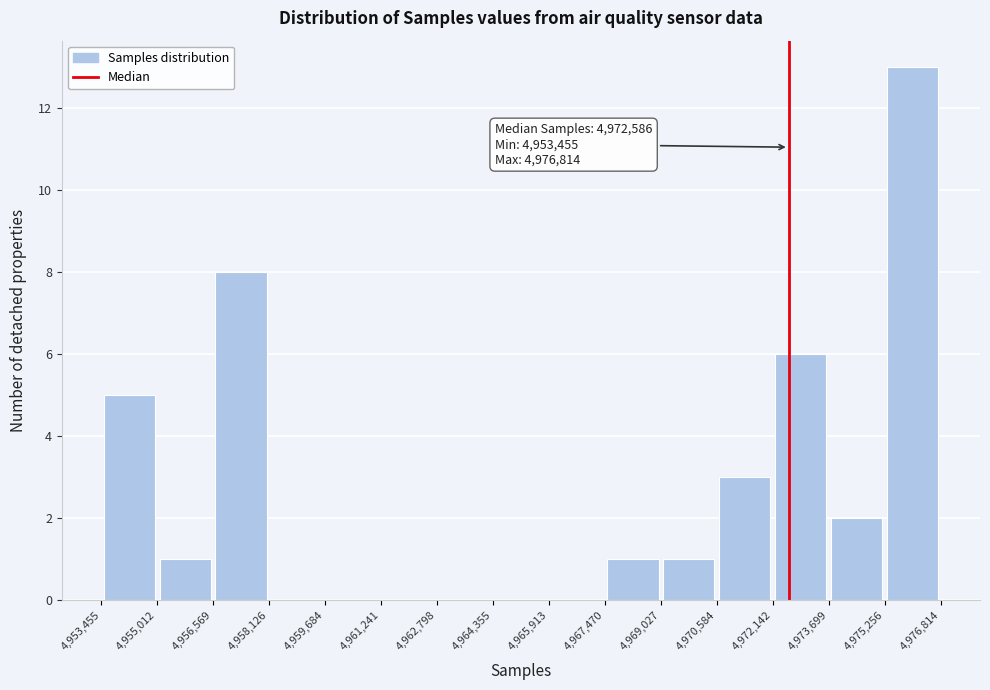

Over which range of the x-axis is the bar tallest?

4,975,256 to 4,976,814